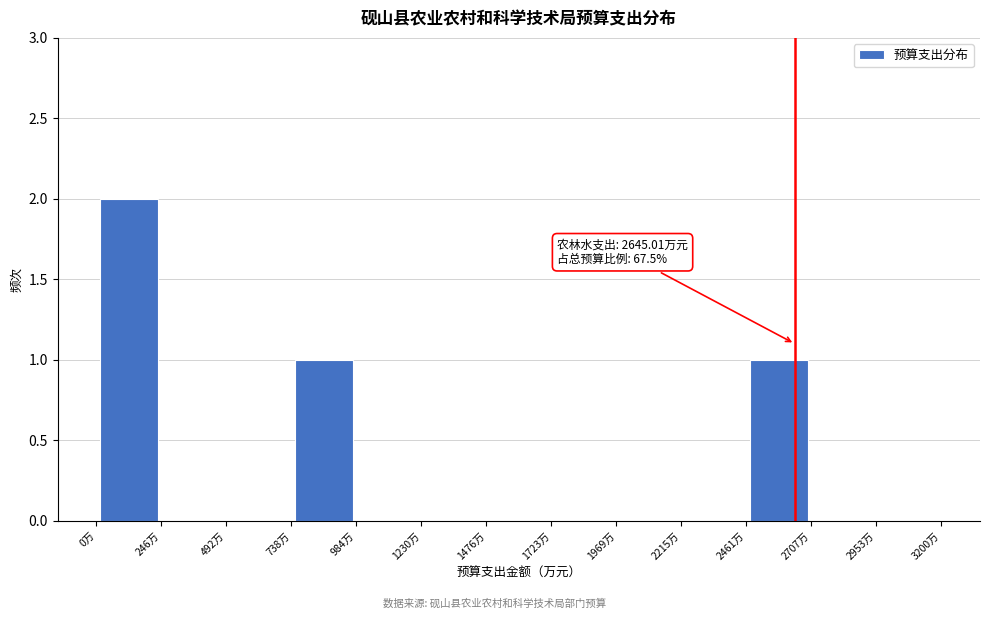

Over which range of the x-axis is the bar tallest?

0 to 250